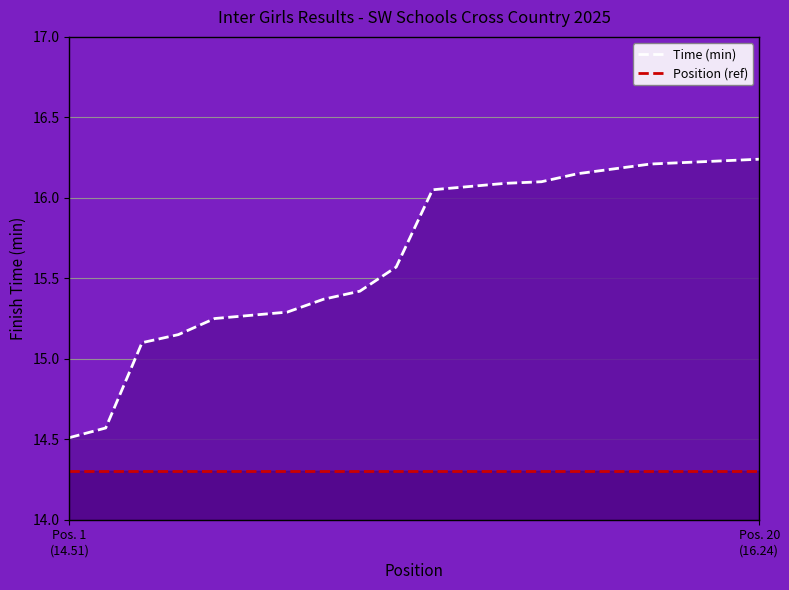

How many data points does each series have?

20